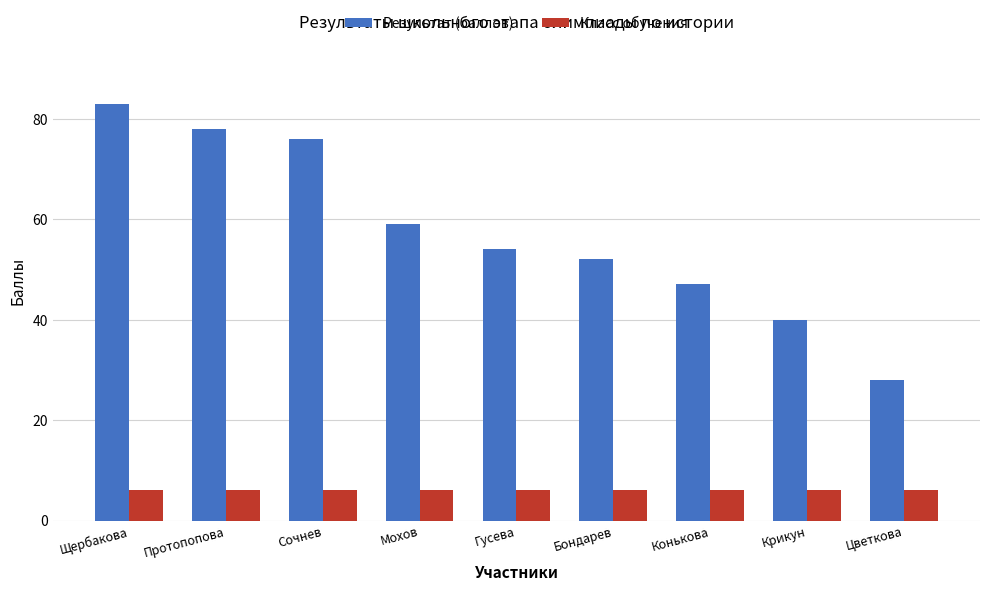

List the series in order of their overall mean, highest first.

Результат (баллов), Класс обучения